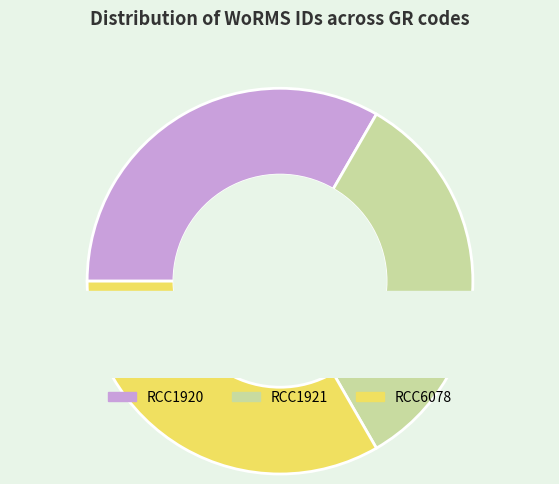

Is there any slice that represents more than half of the pie?

No